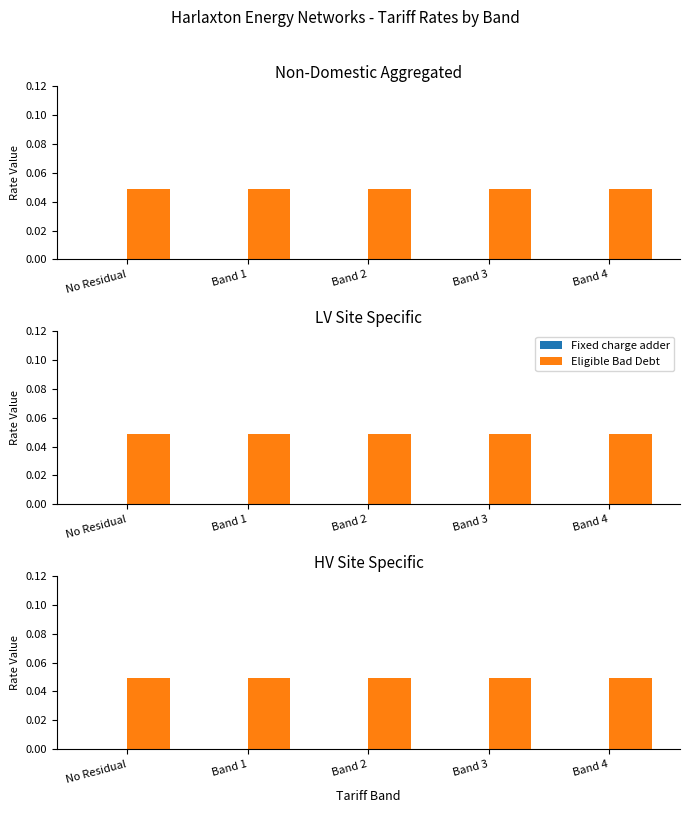

Which label corresponds to the smallest value in the chart?

No Residual